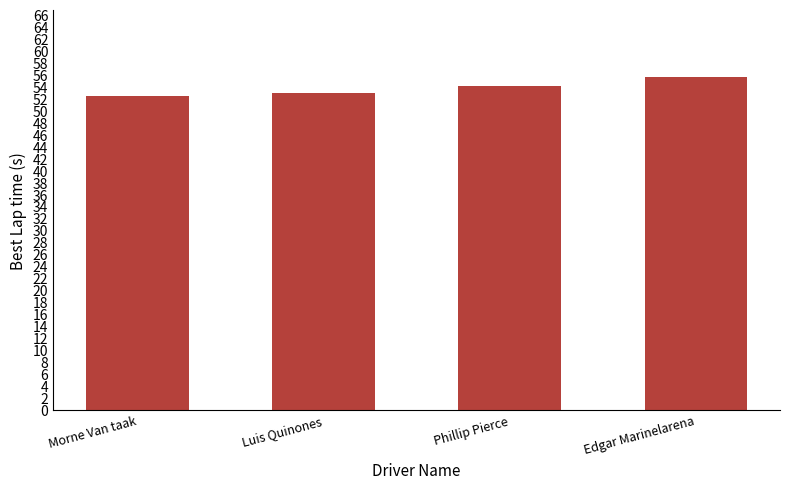

What is the sum of all values?

215.3